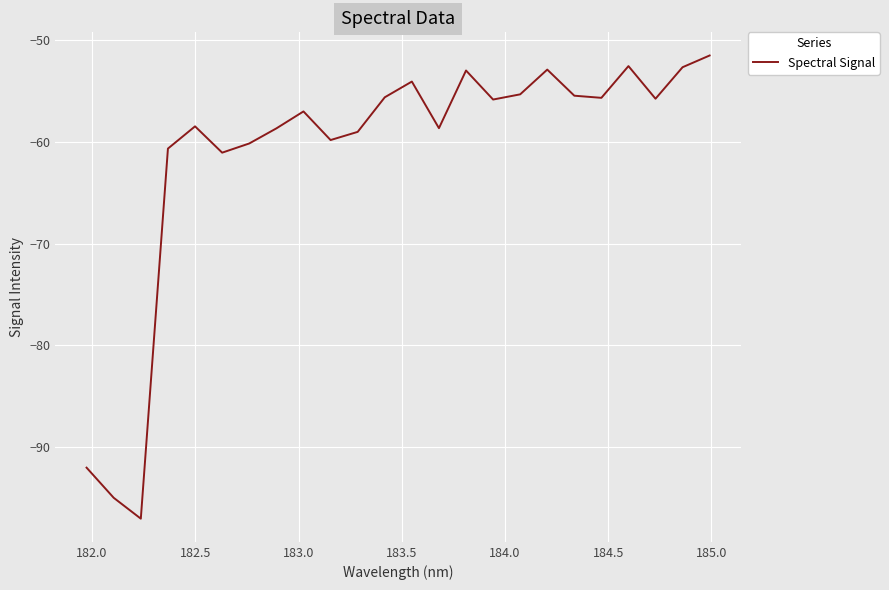

How many lines are shown in the chart?

1